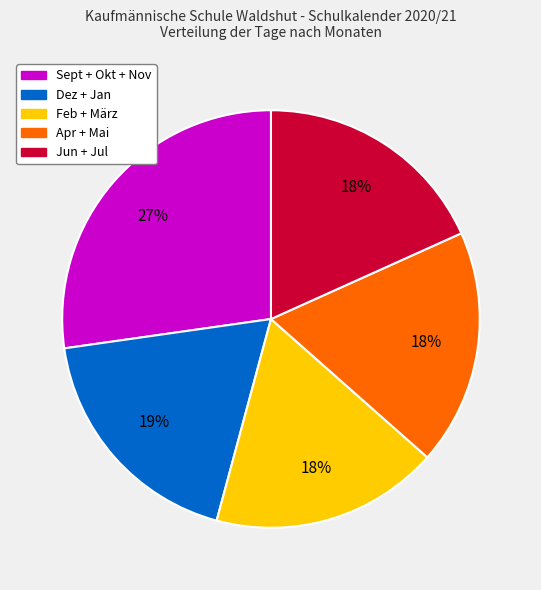

Count the number of slices in the pie.

5